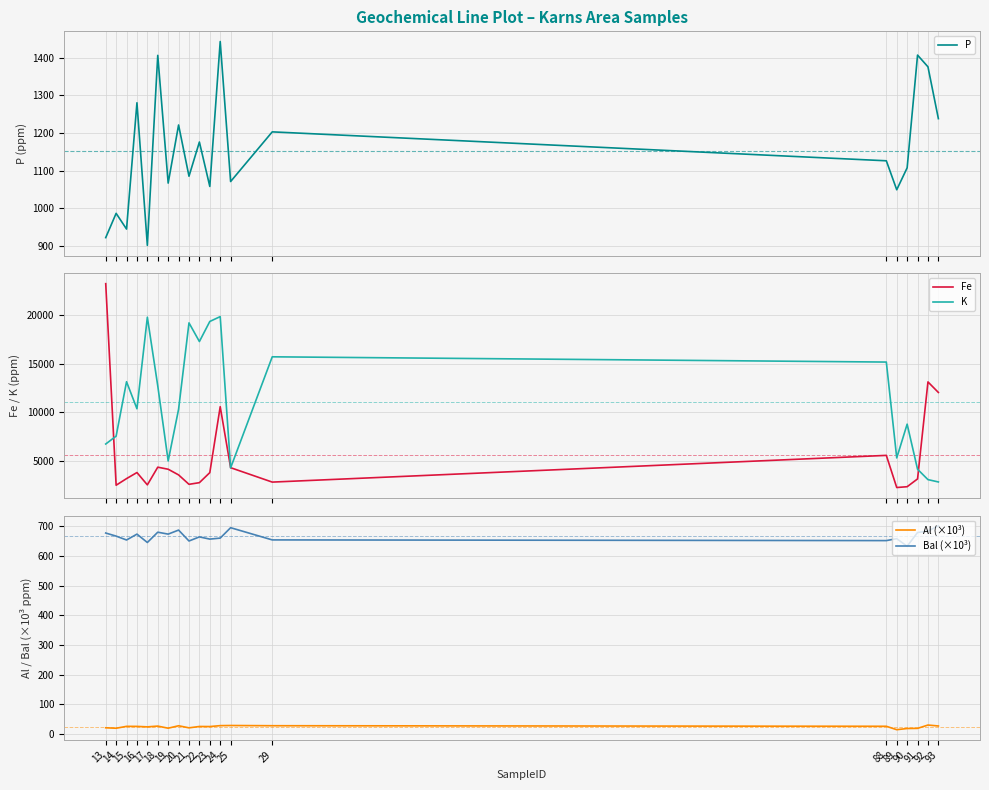

What is the spread (max minus min) of values at 15?

13108.8